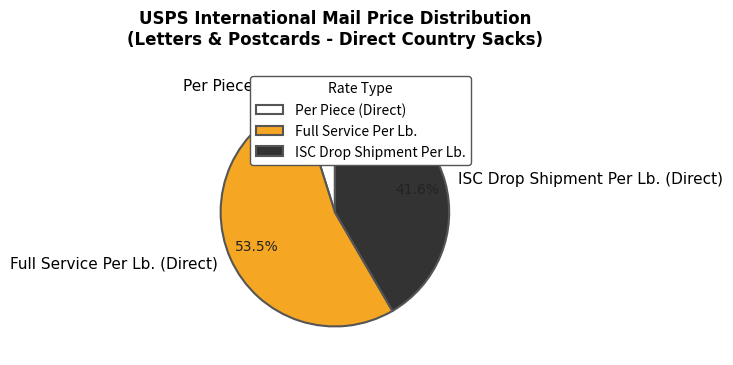

How much of the chart is everything except Full Service Per Lb. (Direct)?

46.5%